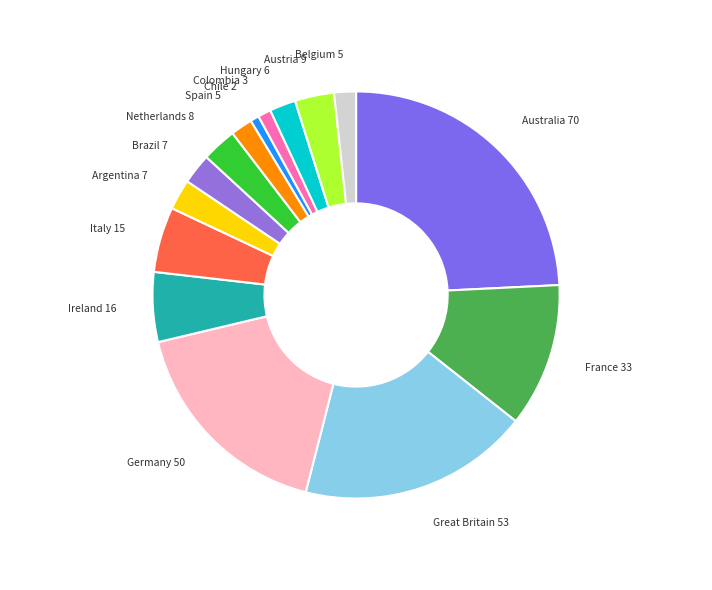

What is the largest slice in the pie chart?

Australia